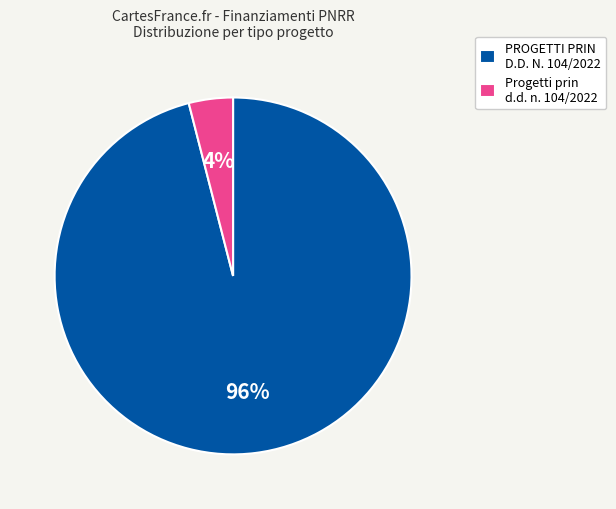

To the nearest percent, what is the combined percentage of PROGETTI PRIN D.D. N. 104/2022 and Progetti prin d.d. n. 104/2022?

100%